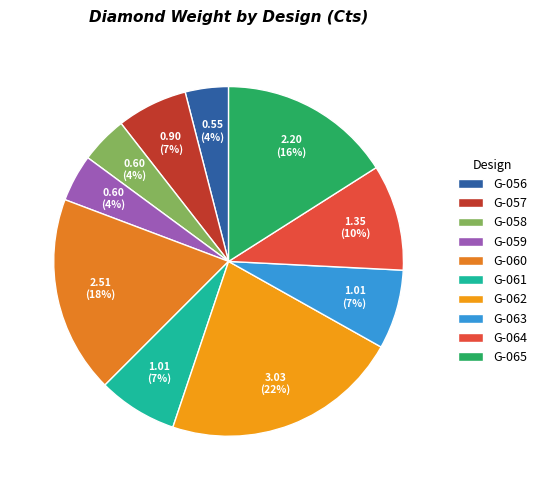

To the nearest percent, what percentage of the pie is G-064?

10%